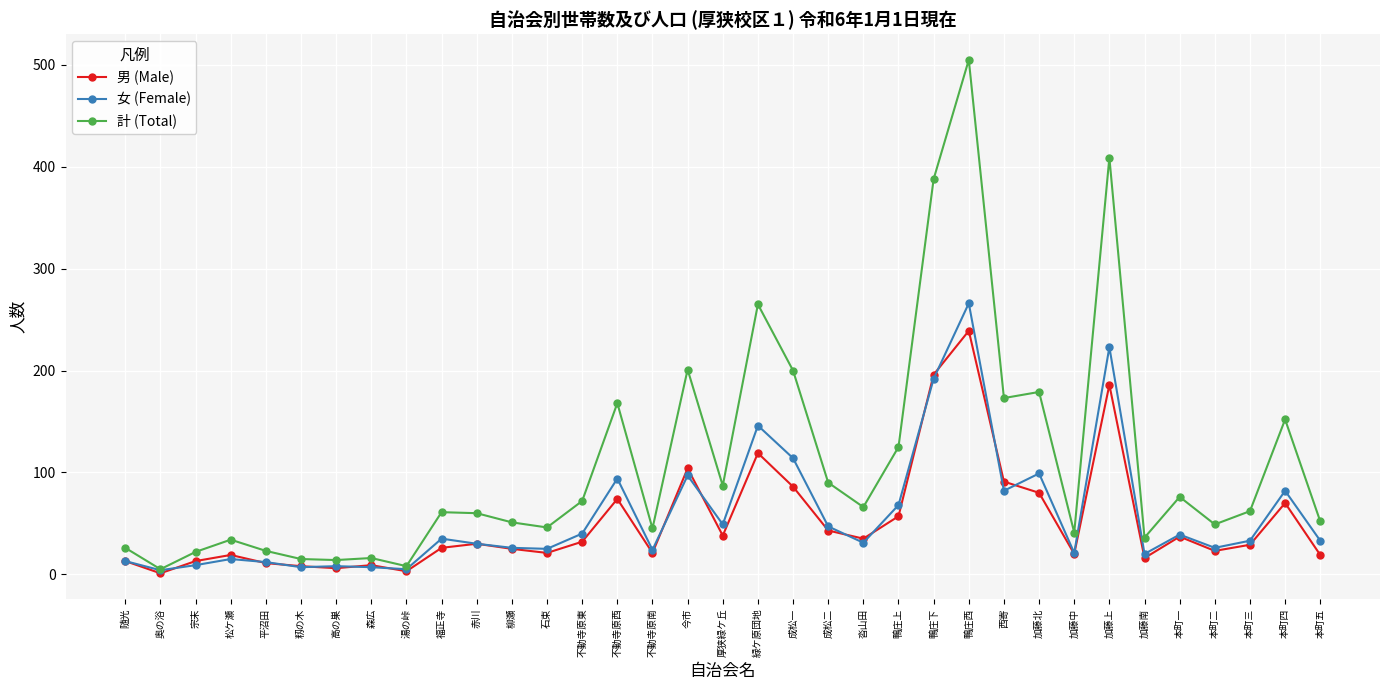

Is it true that 女 (Female) equals 19 at 本町一?

False